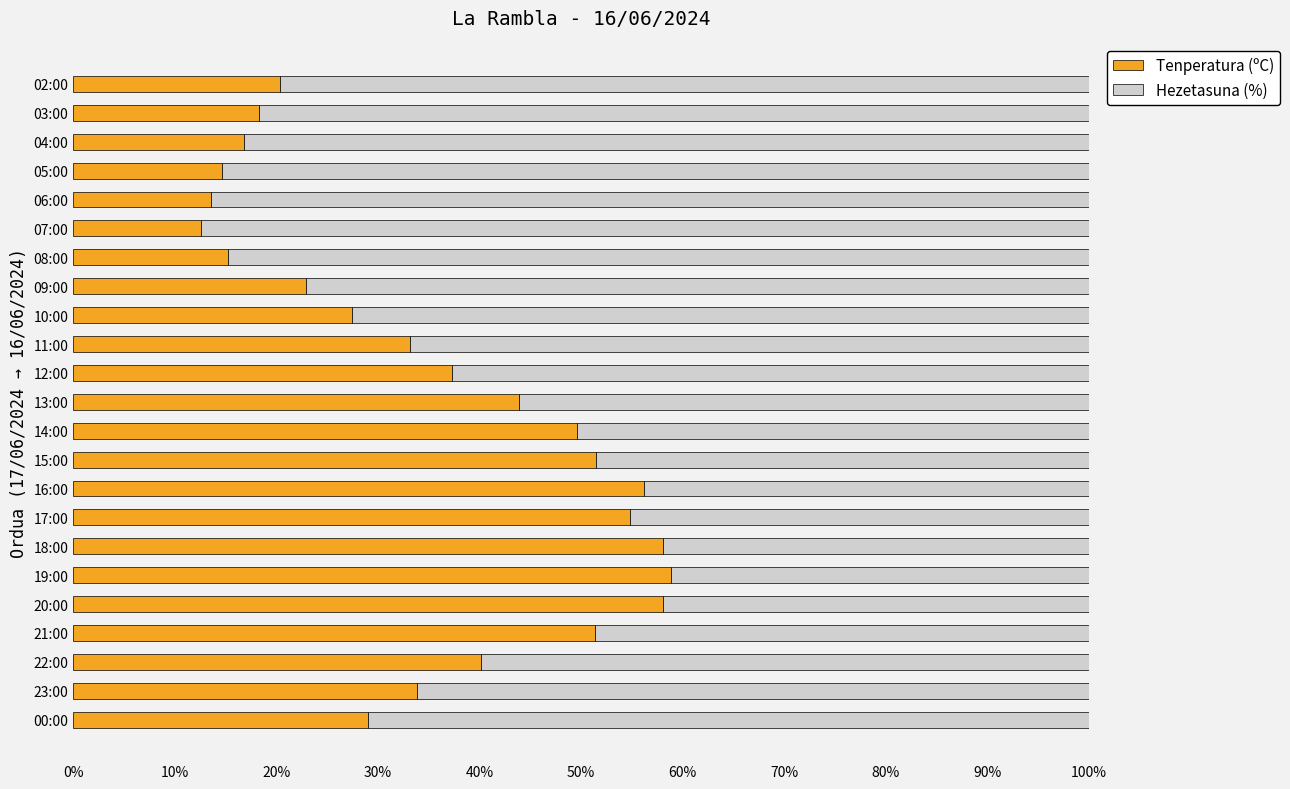

The Tenperatura (ºC) series shows 4.8 at 09:00. True or false?

False